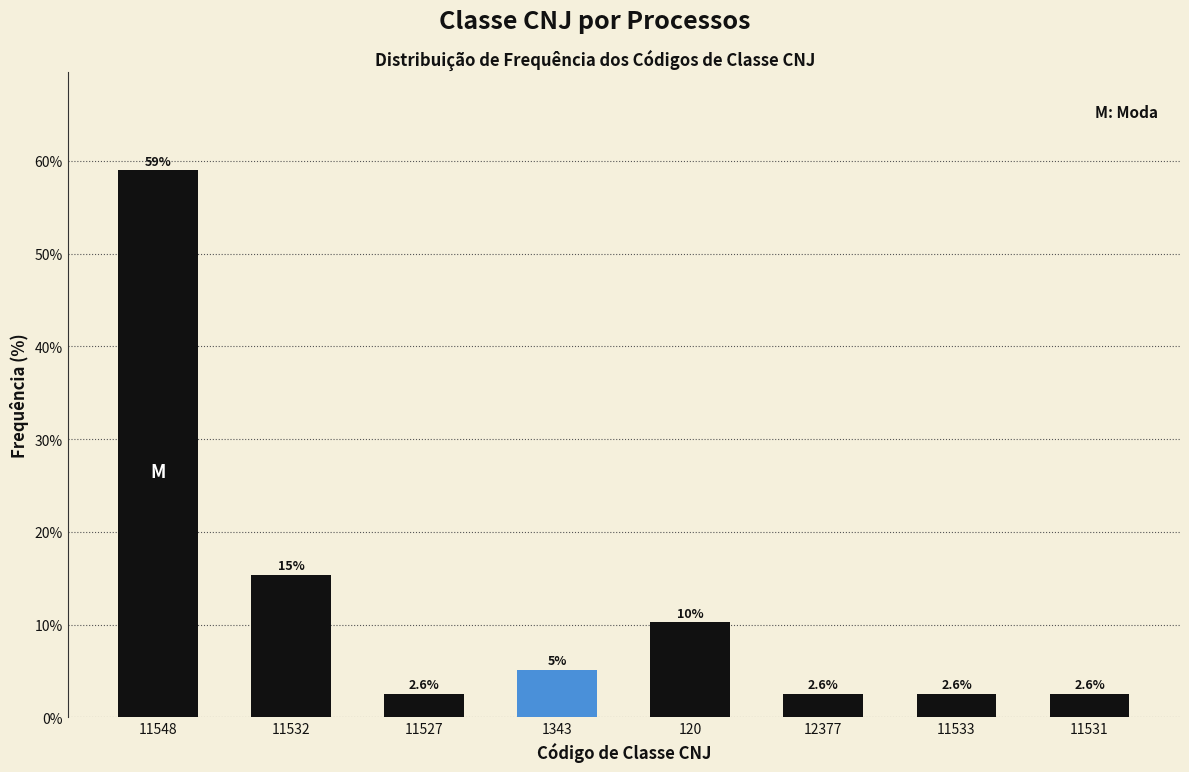

What is the approximate value at 11531?

2.6